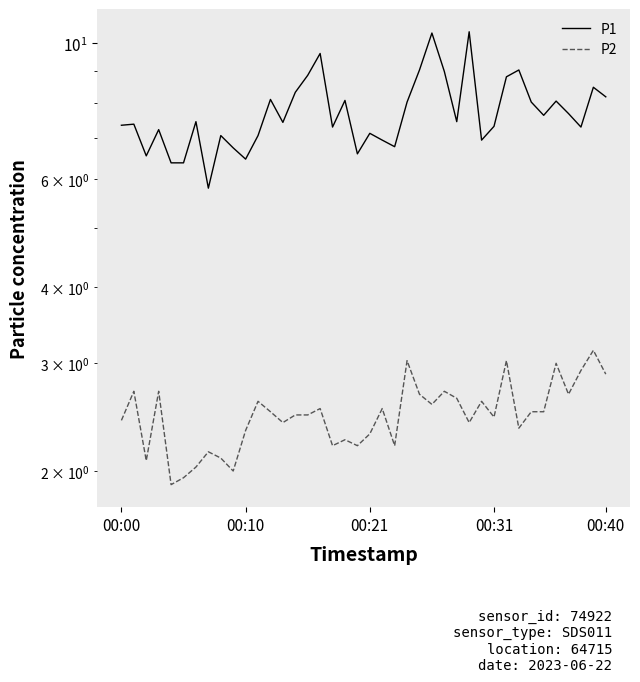

What is the difference between the maximum and minimum values in the P2 series?

1.2